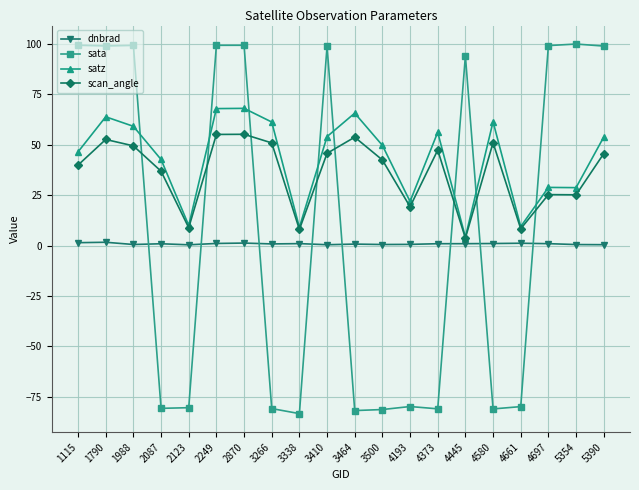

What is the approximate value of scan_angle at 3266?

50.8